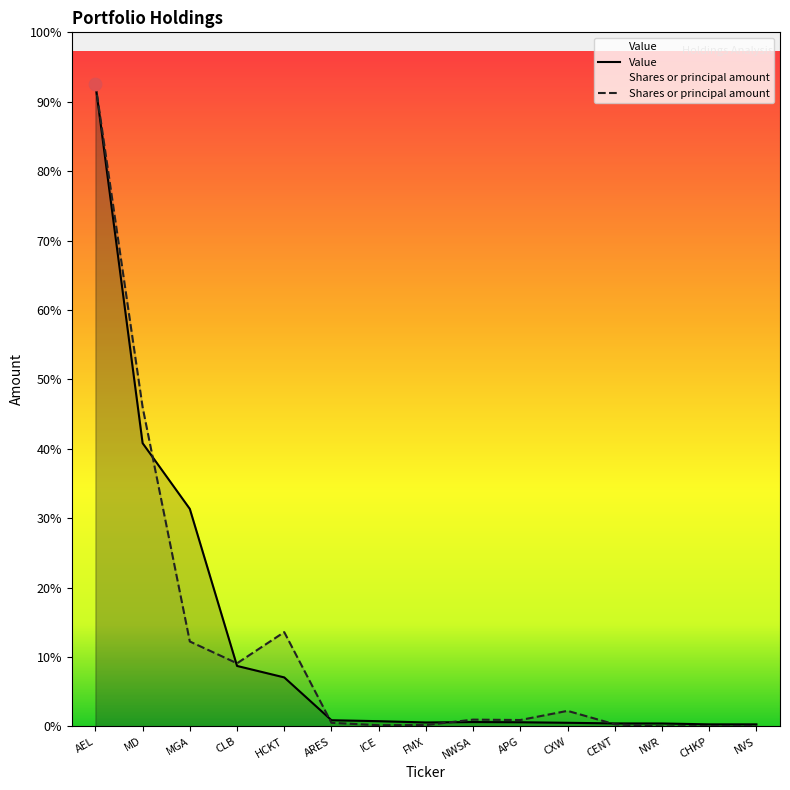

At which category is the sum across all series the highest?

AEL